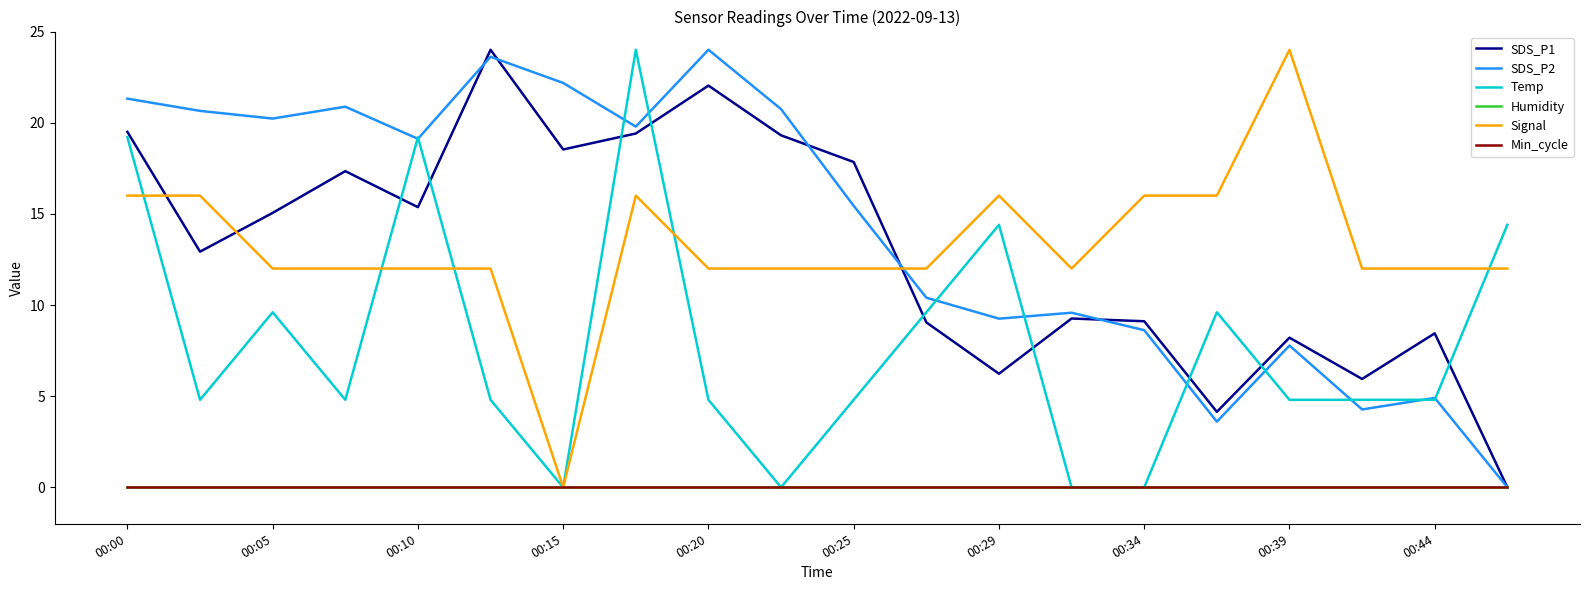

True or false: SDS_P2 and Min_cycle cross at least once.

False